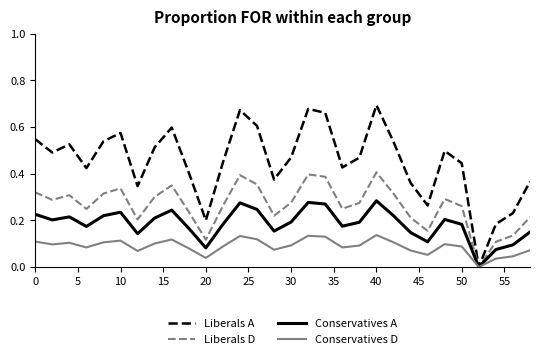

Rank the series by their average value, from highest to lowest.

Liberals A, Liberals D, Conservatives A, Conservatives D